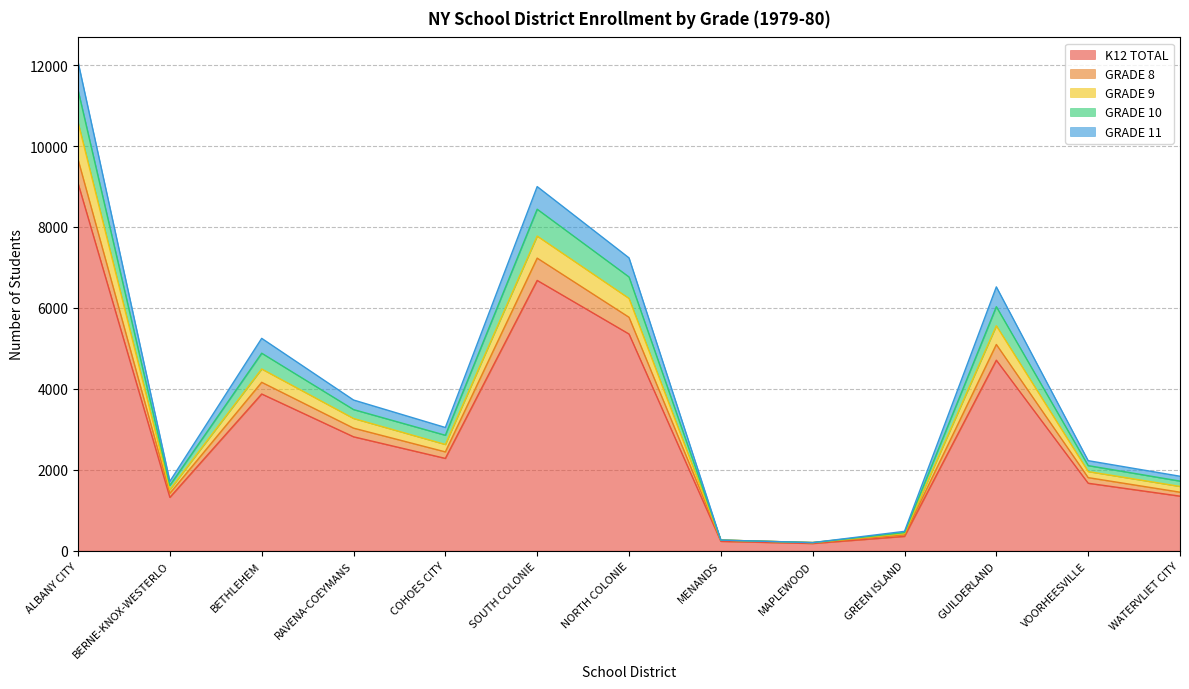

How many data points in GRADE 8 are less than 3044?

6